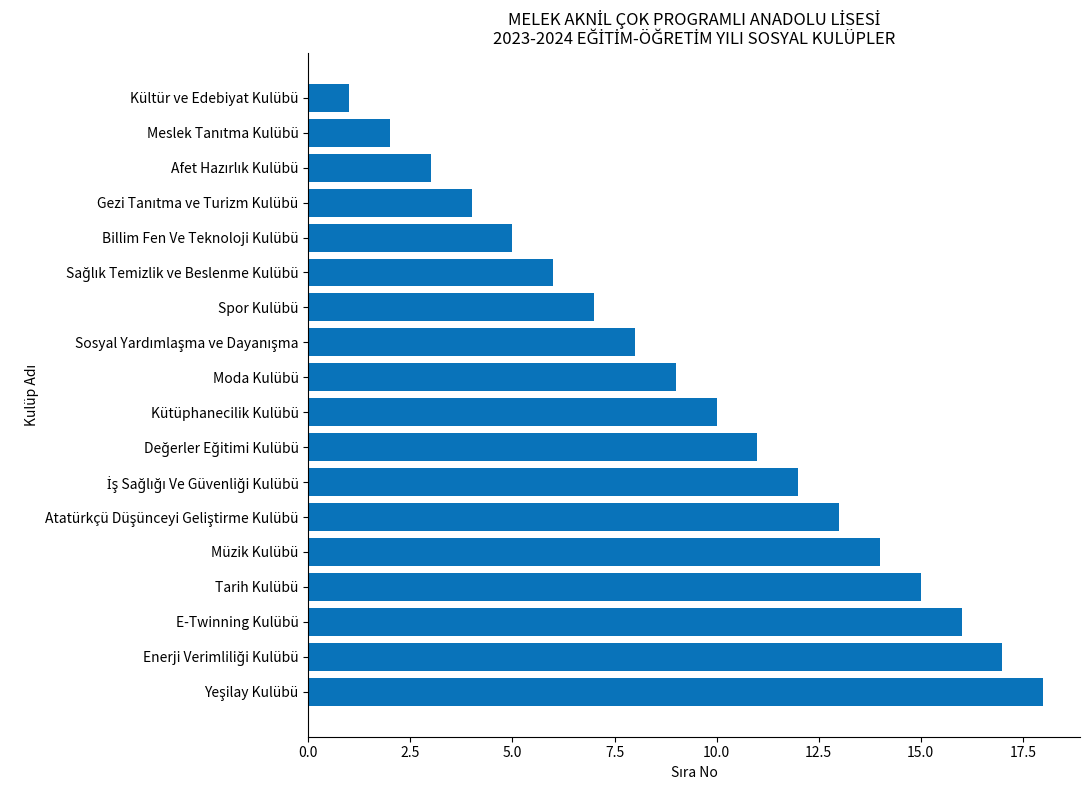

What is the label of the 4th bar from the bottom?

Tarih Kulübü